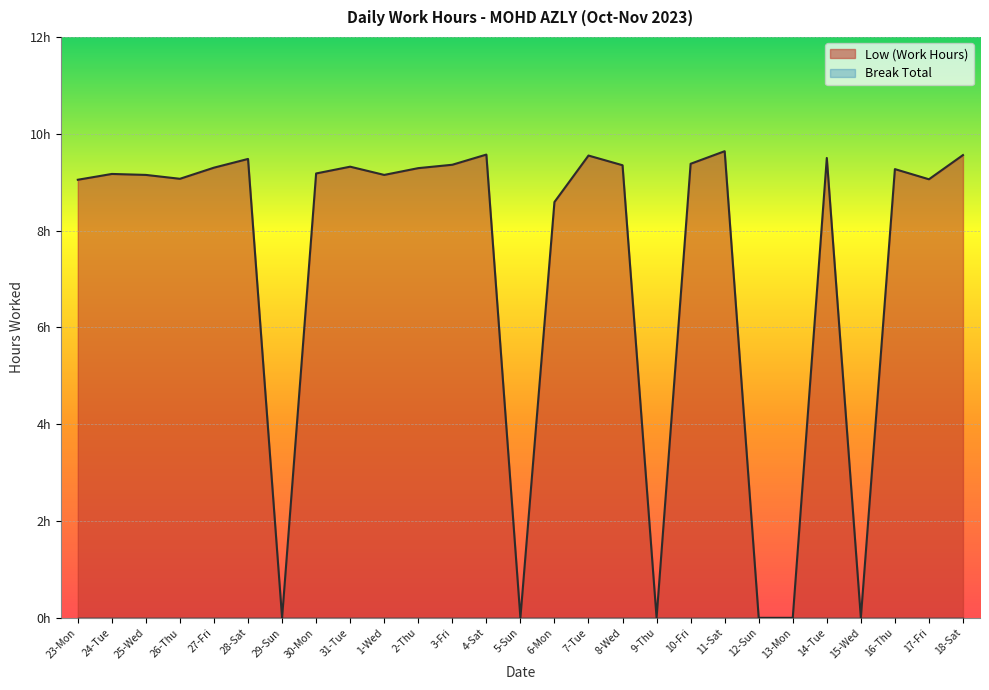

What is the difference between the maximum and second lowest values?

9.6